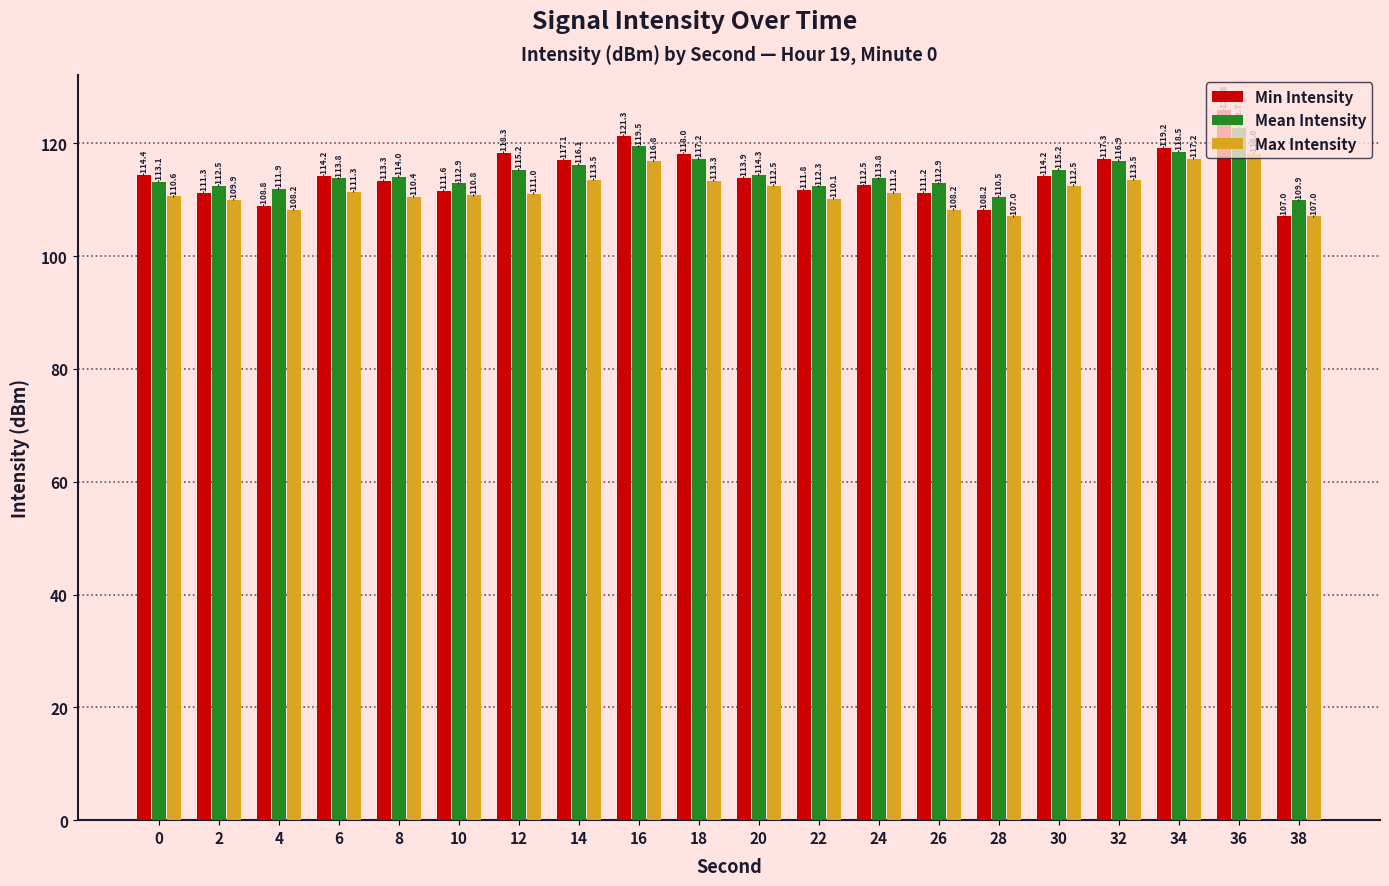

What is the sum of all Min Intensity values?

2289.5